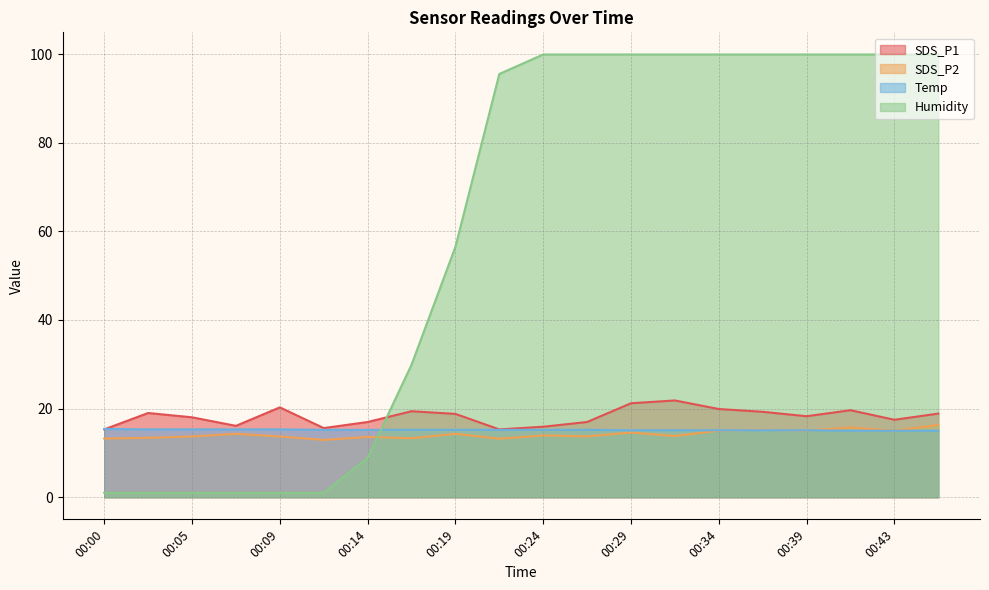

What is the difference between the second highest and minimum values in the SDS_P1 series?

5.9